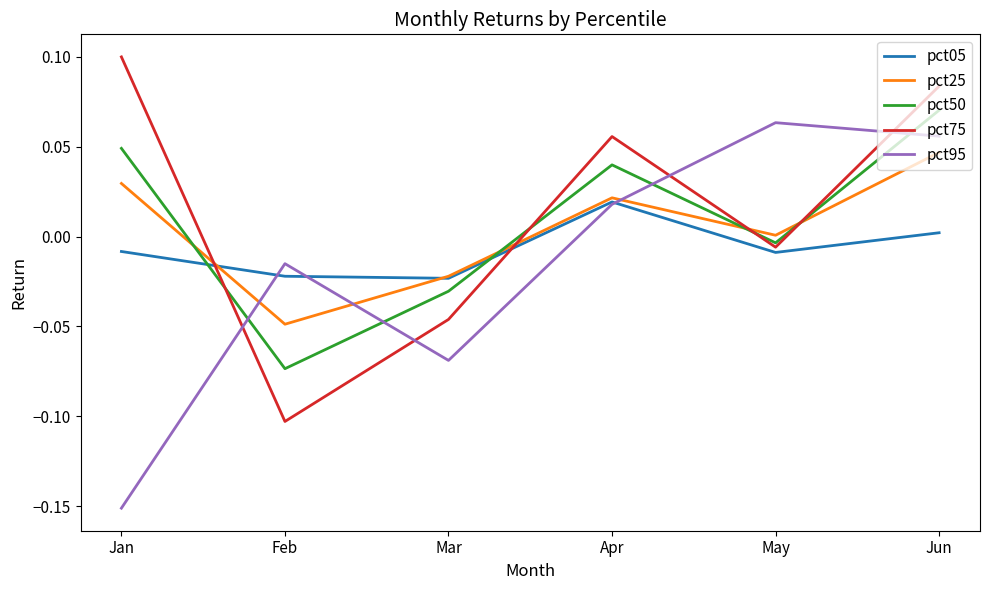

Which series has the largest total across all categories?

pct75